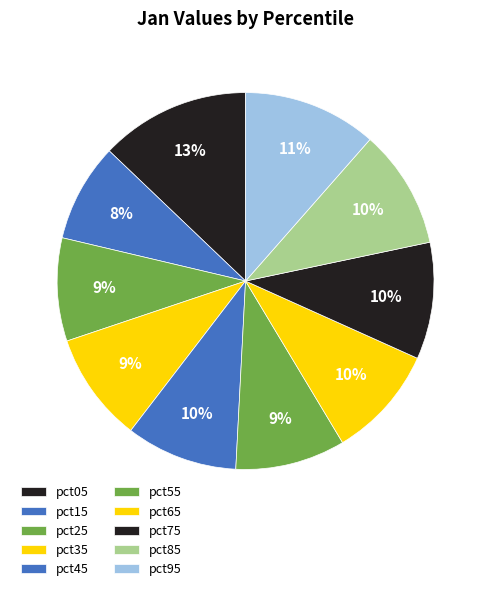

Does any single category account for the majority?

No